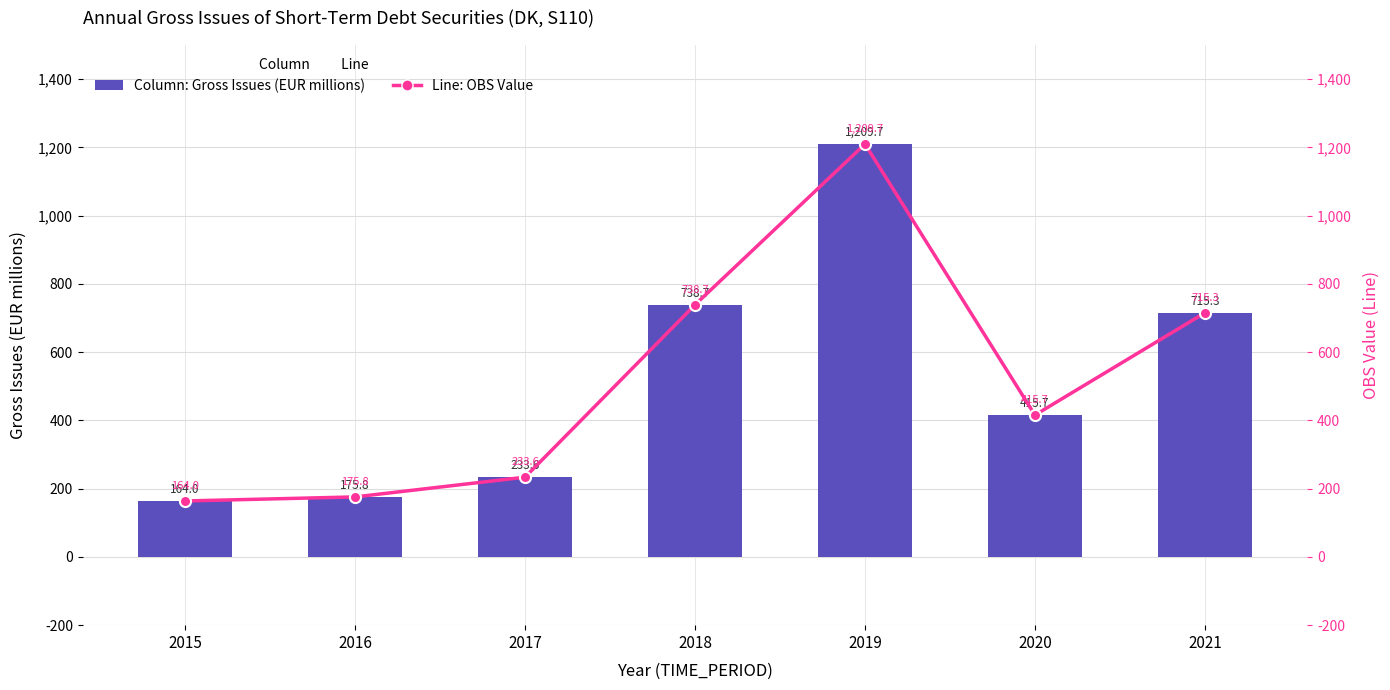

Which label corresponds to the largest value in the chart?

2019